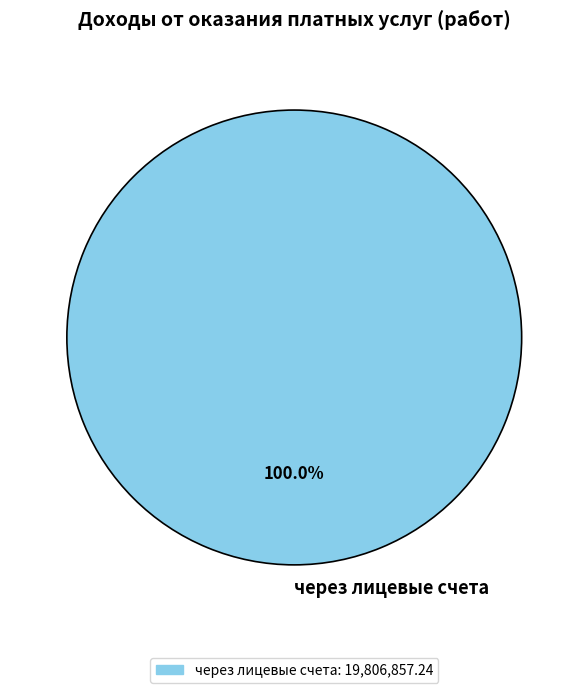

Is there a majority slice in this chart?

Yes